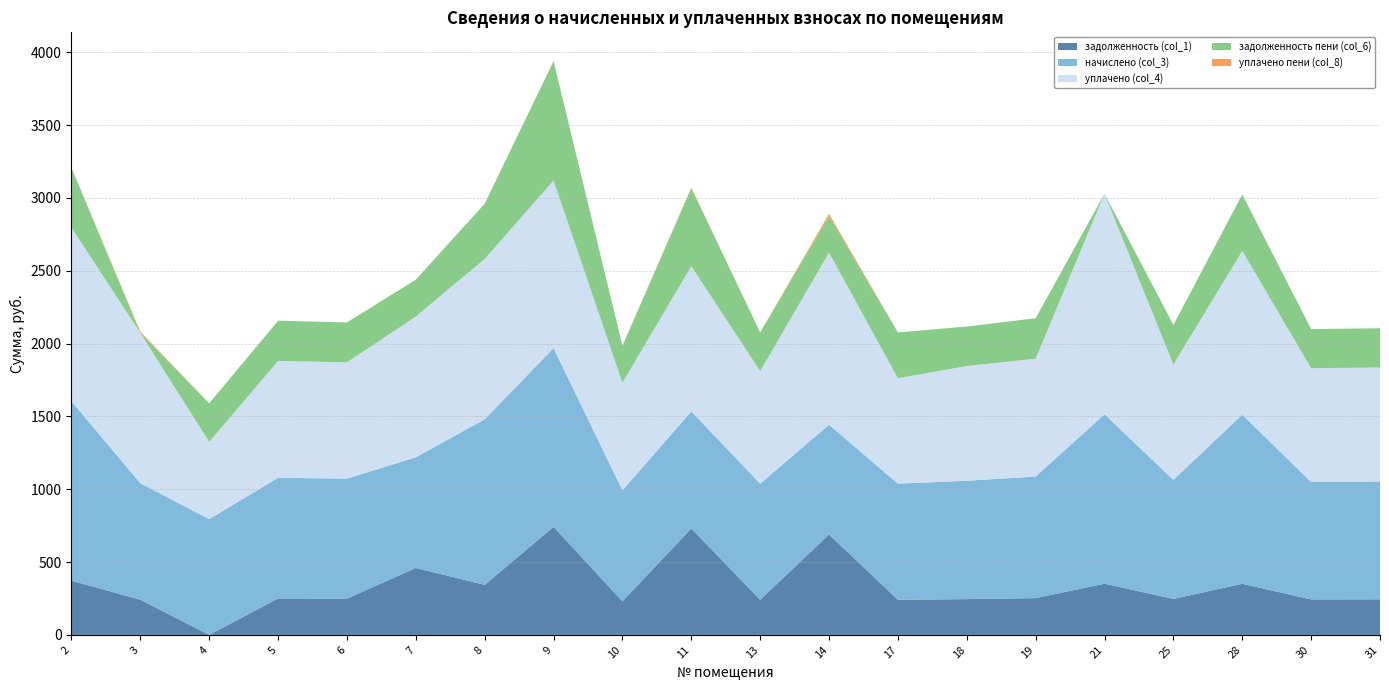

Reading right to left, list all the values displayed in this chart.

задолженность (col_1): 31=244.4	30=243.8	28=351.0	25=247.1	21=351.6	19=252.4	18=245.8	17=241.1	14=689.5	13=241.1	11=730.4	10=230.7	9=741.9	8=343.7	7=459.5	6=249.1	5=250.4	4=0.0	3=241.8	2=372.3
начислено (col_3): 31=808.1	30=805.9	28=1160.5	25=816.9	21=1162.7	19=834.6	18=812.5	17=797.1	14=753.1	13=797.1	11=803.7	10=761.9	9=1226.5	8=1136.2	7=759.7	6=823.6	5=827.9	4=794.9	3=799.3	2=1230.9
уплачено (col_4): 31=783.2	30=781.0	28=1124.6	25=791.7	21=1514.3	19=808.8	18=787.5	17=723.3	14=1181.5	13=772.5	11=997.2	10=738.4	9=1150.8	8=1101.1	7=966.0	6=798.1	5=802.4	4=529.9	3=1031.1	2=1192.9
задолженность пени (col_6): 31=269.4	30=268.6	28=386.8	25=272.3	21=0.0	19=278.2	18=270.9	17=315.0	14=251.0	13=265.7	11=535.8	10=254.0	9=818.5	8=378.7	7=253.2	6=274.5	5=276.0	4=265.0	3=0.0	2=410.3
уплачено пени (col_8): 31=0.0	30=0.0	28=0.6	25=0.0	21=0.0	19=0.0	18=0.0	17=0.0	14=16.1	13=0.0	11=3.9	10=0.2	9=1.6	8=0.0	7=0.0	6=0.0	5=0.0	4=0.0	3=9.9	2=0.0